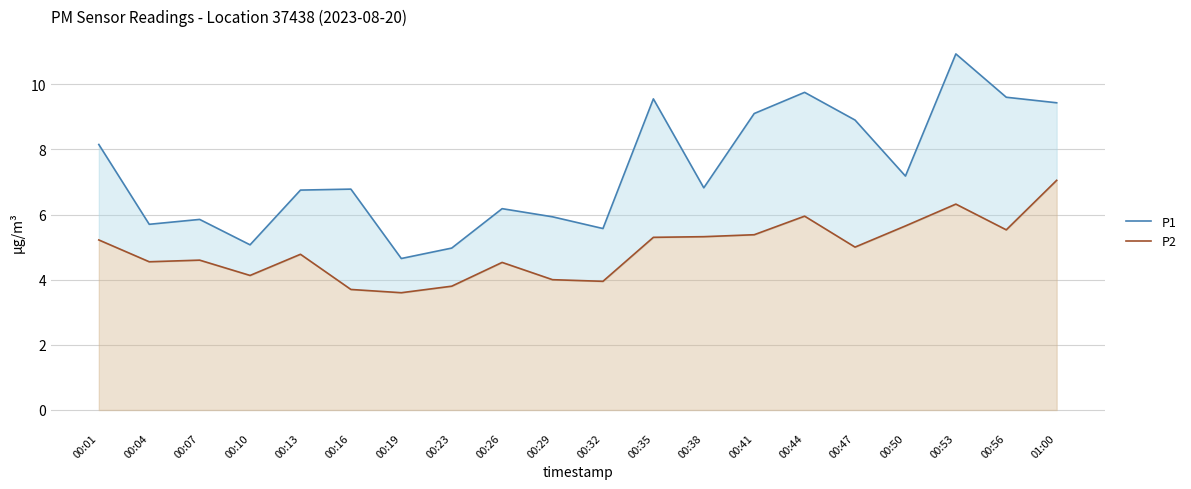

Rank the categories by P2 value from lowest to highest.

00:19, 00:16, 00:23, 00:32, 00:29, 00:10, 00:26, 00:04, 00:07, 00:13, 00:47, 00:01, 00:35, 00:38, 00:41, 00:56, 00:50, 00:44, 00:53, 01:00